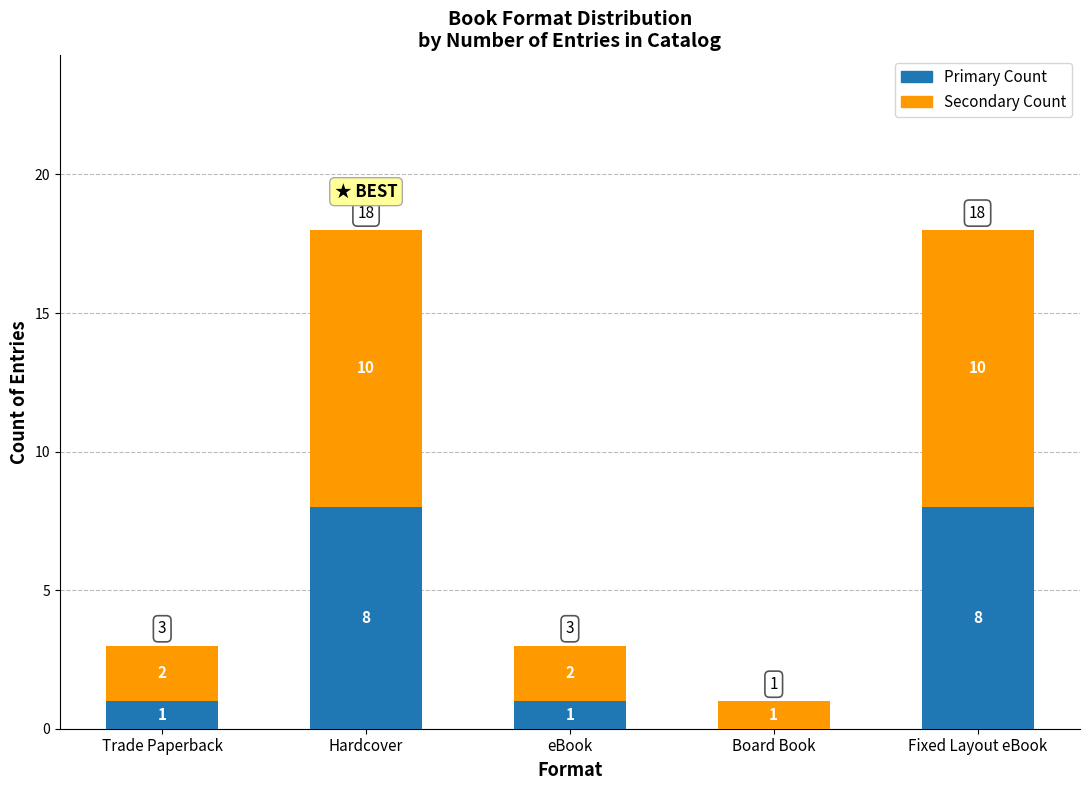

What value does the Primary Count series have at Trade Paperback?

1